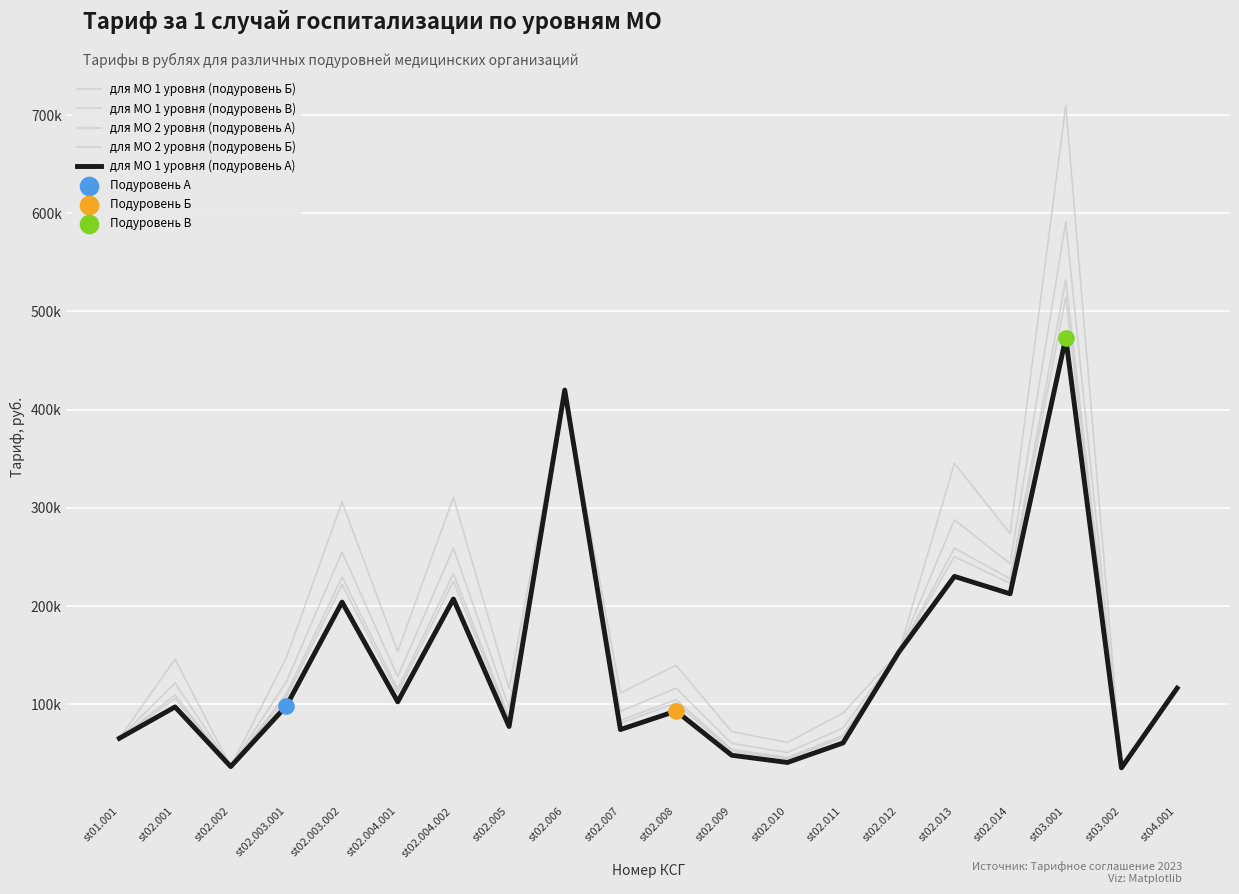

At how many categories does at least one series exceed 581017?

1